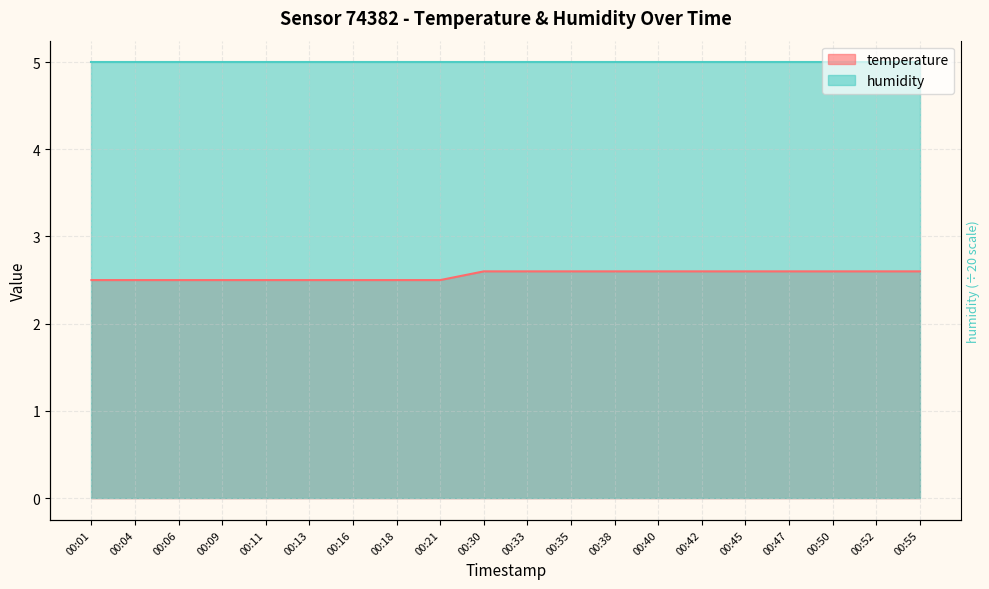

Reading left to right, list all the values displayed in this chart.

2.5	2.5	2.5	2.5	2.5	2.5	2.5	2.5	2.5	2.6	2.6	2.6	2.6	2.6	2.6	2.6	2.6	2.6	2.6	2.6